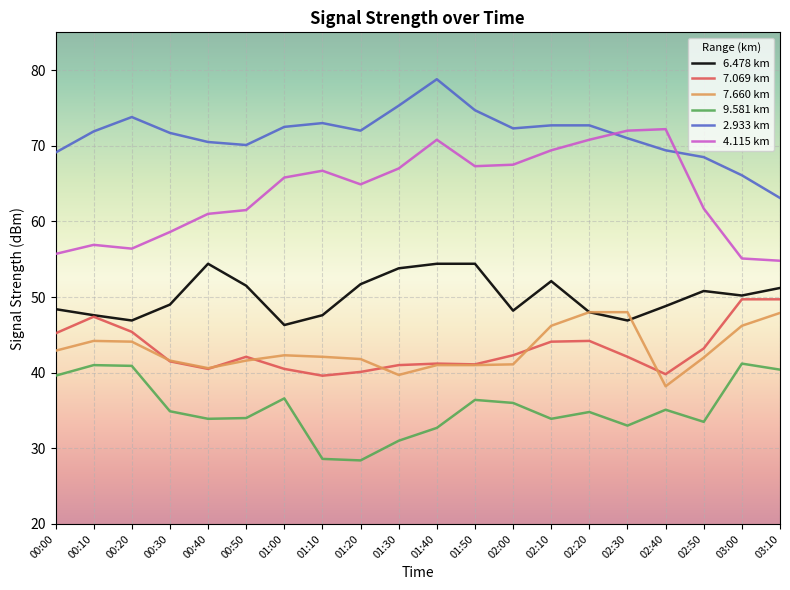

Which series has the largest range (max minus min)?

4.115 km